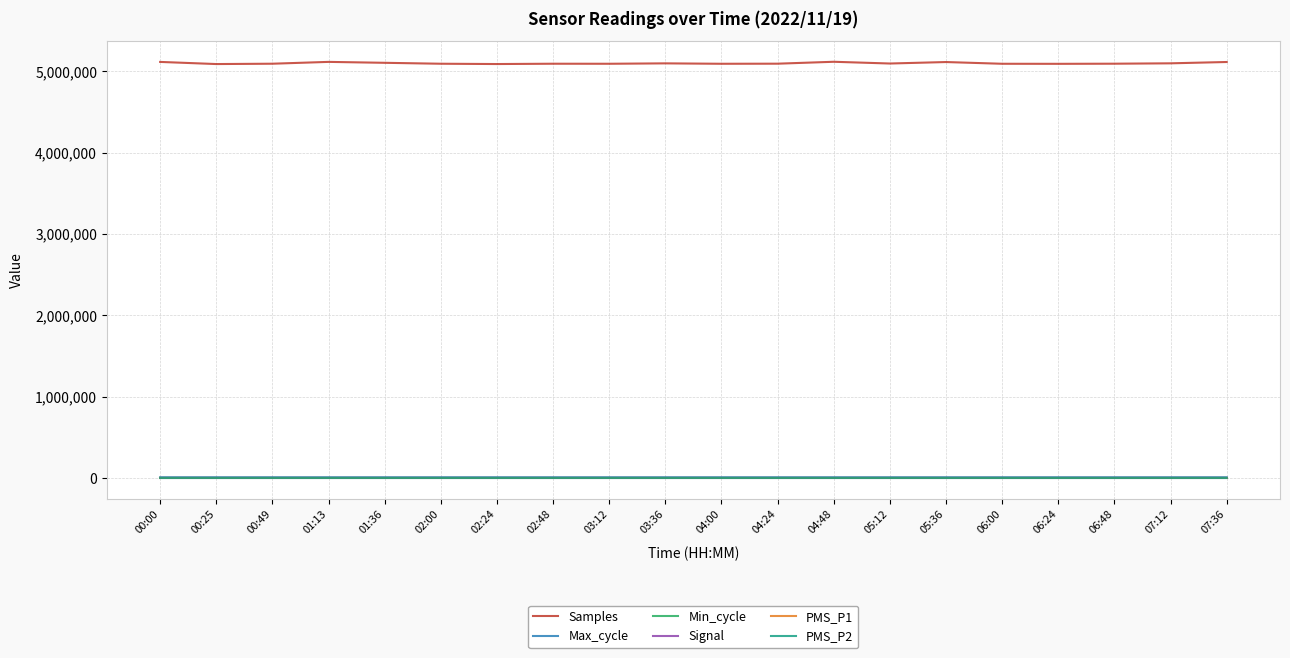

At which category does the chart reach its minimum across all series?

00:25